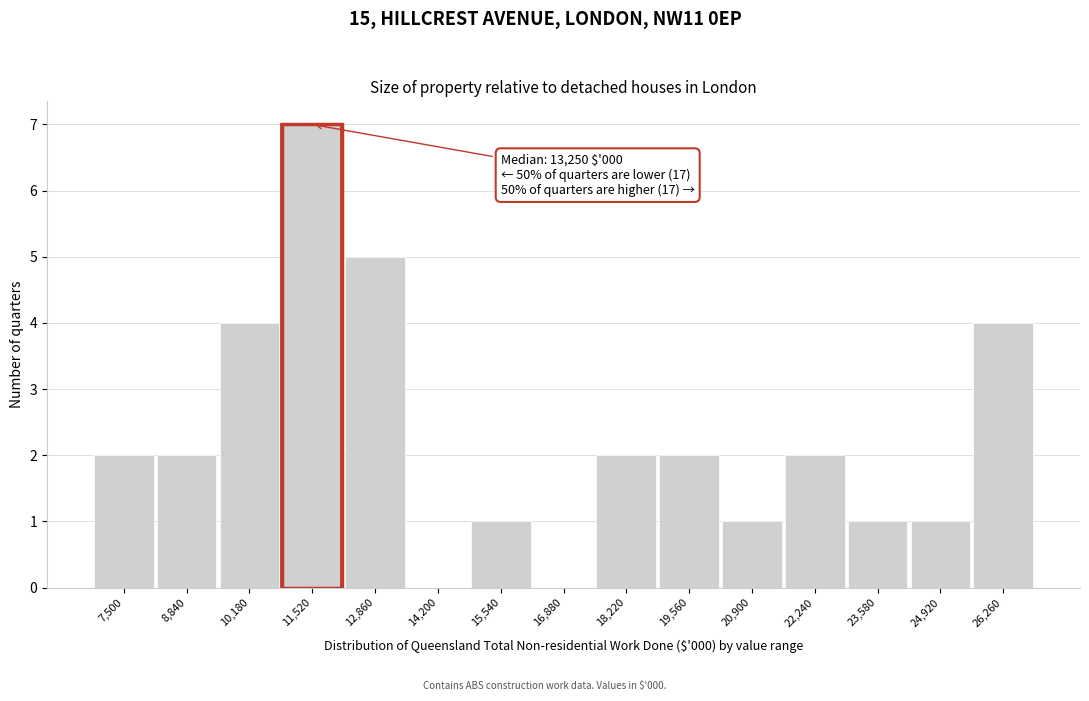

Reading left to right, what are all the values shown in this chart?

7,500=2	8,840=2	10,180=4	11,520=7	12,860=5	14,200=0	15,540=1	16,880=0	18,220=2	19,560=2	20,900=1	22,240=2	23,580=1	24,920=1	26,260=4